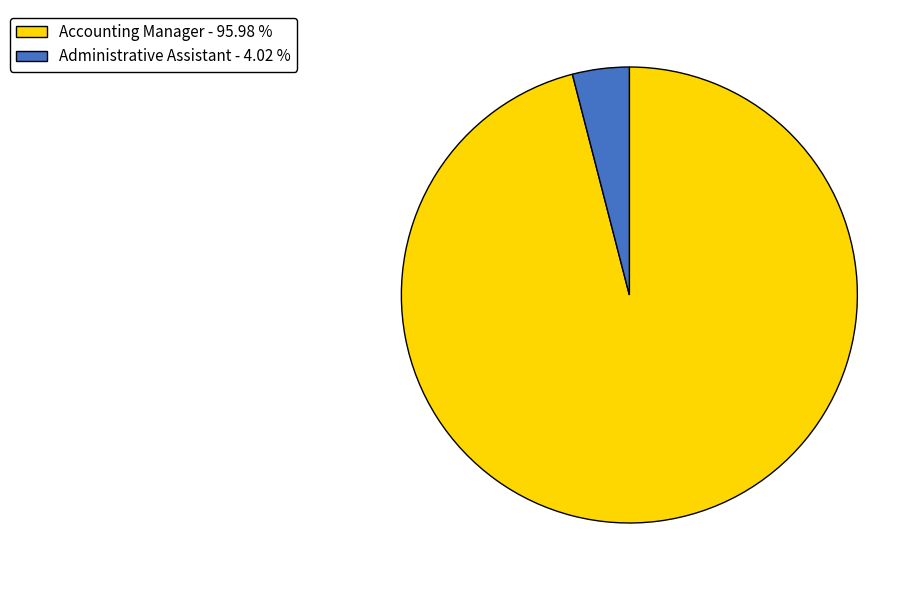

Which slice is the smallest?

Administrative Assistant